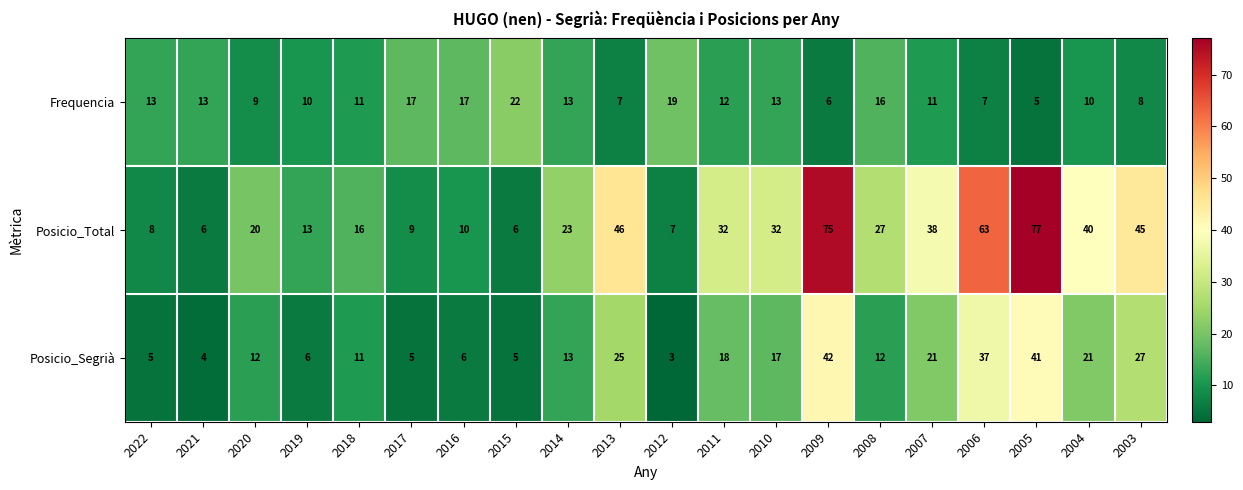

Is the value of Posicio_Segrià at 2014 greater than the value of Frequencia at 2004?

Yes